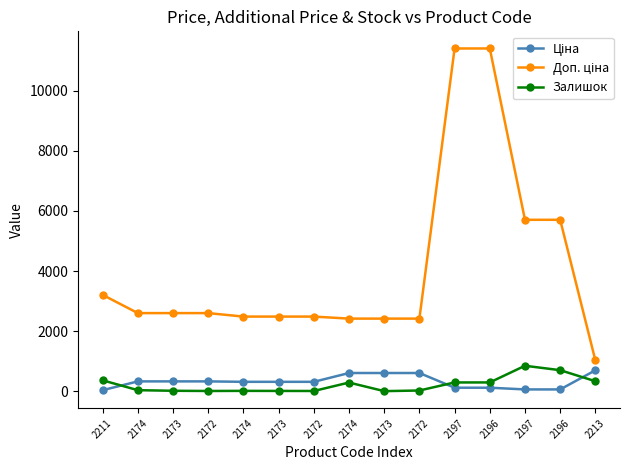

What is the spread (max minus min) of values at 2196?

11295.9